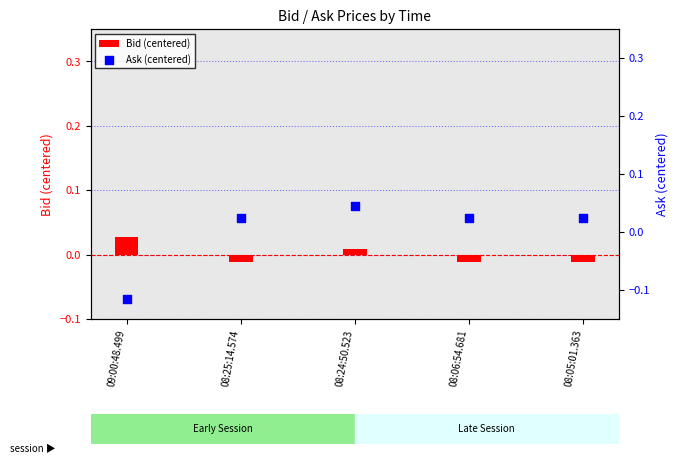

Which series contains the highest Y value?

Ask (centered)